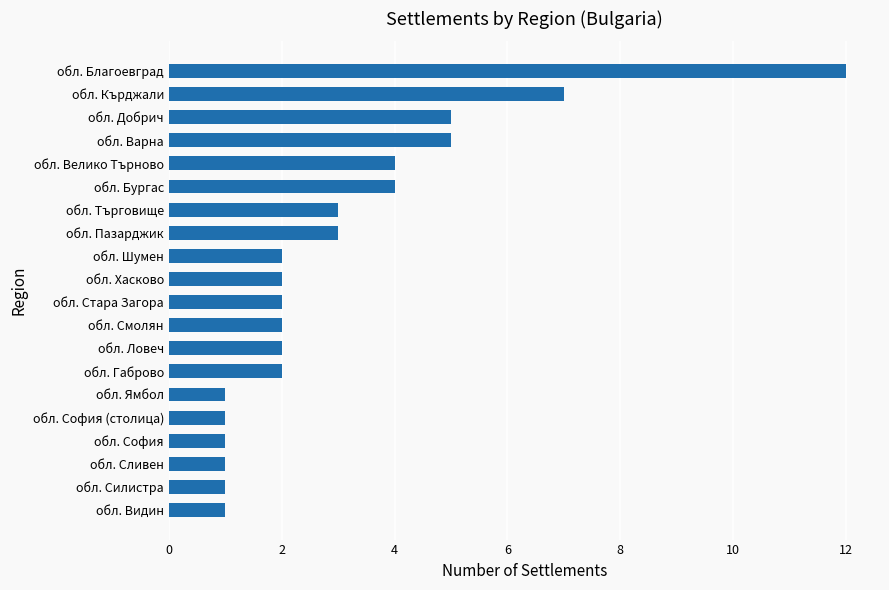

What is the difference between the maximum and minimum values?

11